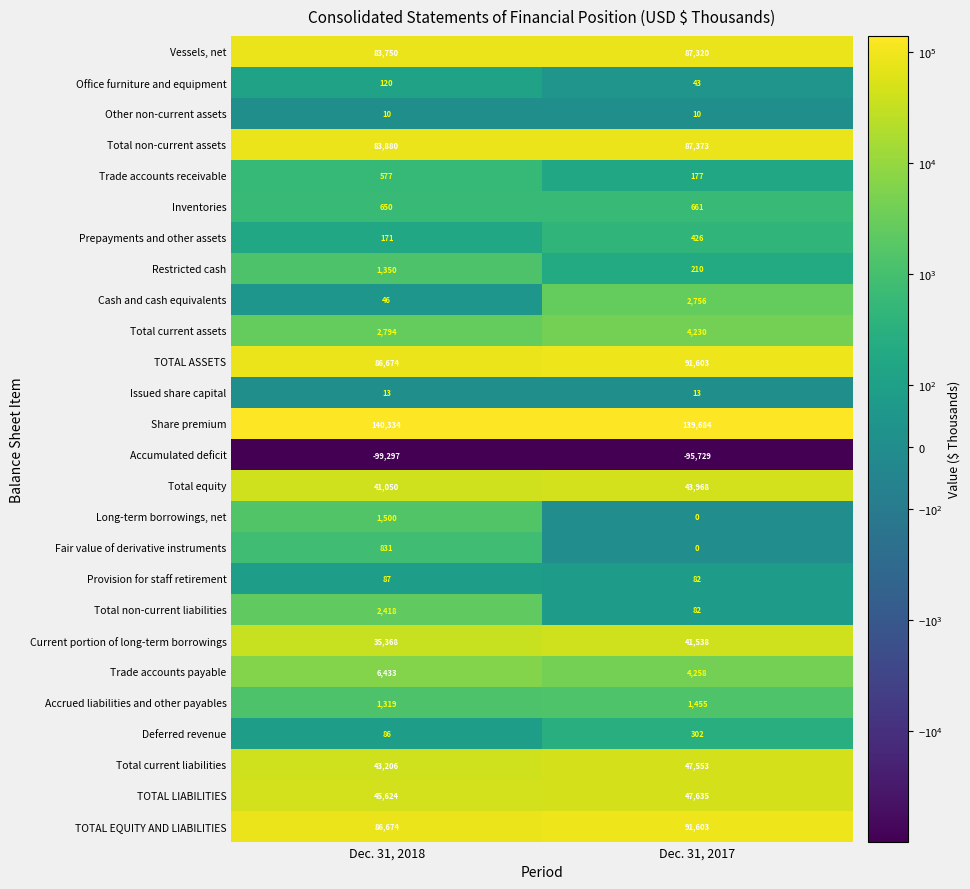

What is the sum of all Fair value of derivative instruments values?

831